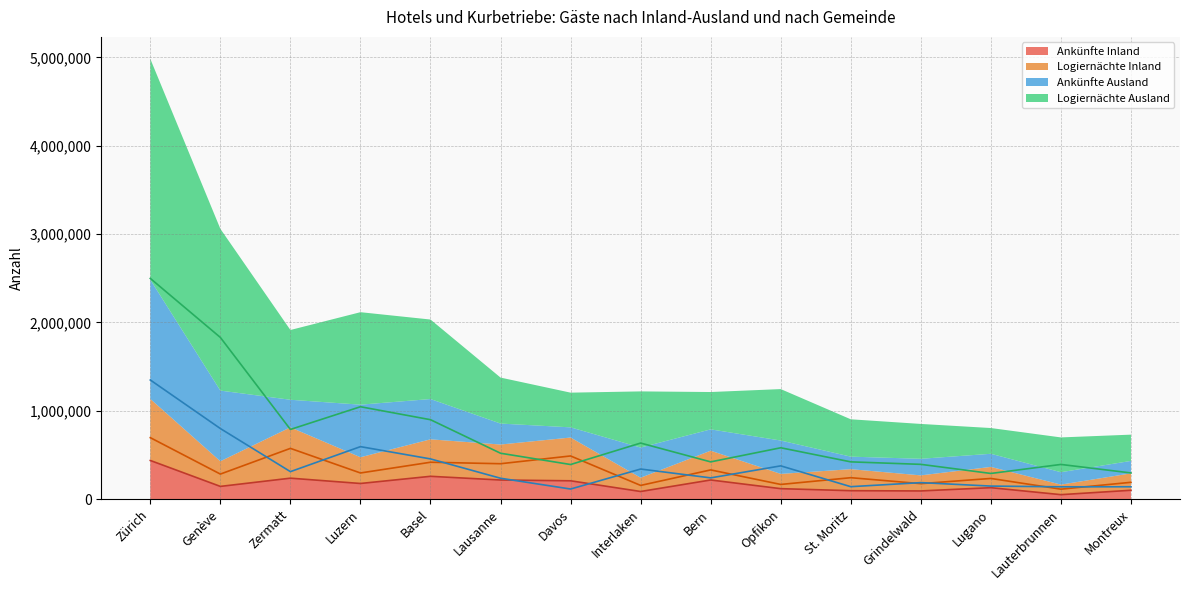

Reading left to right, what are all the values shown in this chart?

Ankünfte Inland: Zürich=438315	Genève=144962	Zermatt=238034	Luzern=178021	Basel=259170	Lausanne=217206	Davos=208383	Interlaken=87263	Bern=217522	Opfikon=119430	St. Moritz=96368	Grindelwald=93547	Lugano=130487	Lauterbrunnen=51570	Montreux=101218
Logiernächte Inland: Zürich=696411	Genève=284419	Zermatt=575213	Luzern=296896	Basel=418298	Lausanne=401584	Davos=489470	Interlaken=156026	Bern=331481	Opfikon=167123	St. Moritz=243442	Grindelwald=176147	Lugano=234955	Lauterbrunnen=113712	Montreux=191285
Ankünfte Ausland: Zürich=1348975	Genève=799670	Zermatt=311961	Luzern=594854	Basel=455944	Lausanne=237189	Davos=115261	Interlaken=341374	Bern=241375	Opfikon=377391	St. Moritz=141825	Grindelwald=187657	Lugano=148538	Lauterbrunnen=140380	Montreux=140929
Logiernächte Ausland: Zürich=2498187	Genève=1830374	Zermatt=789304	Luzern=1046333	Basel=899567	Lausanne=520193	Davos=392578	Interlaken=635218	Bern=422429	Opfikon=582063	St. Moritz=422612	Grindelwald=394395	Lugano=291427	Lauterbrunnen=393469	Montreux=297127